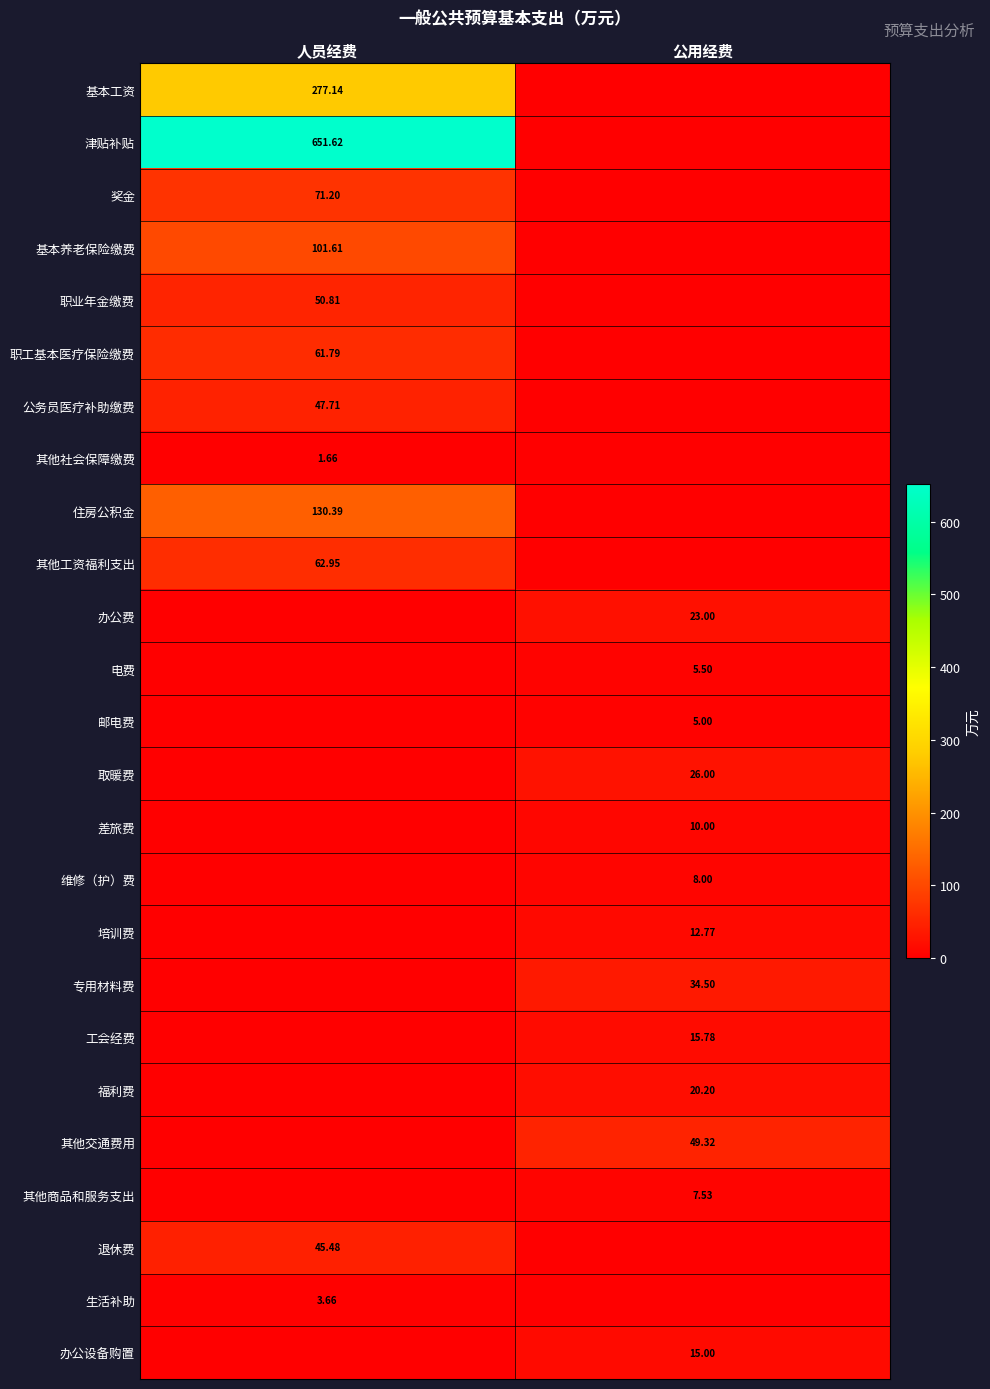

What is the greatest value displayed?

651.6